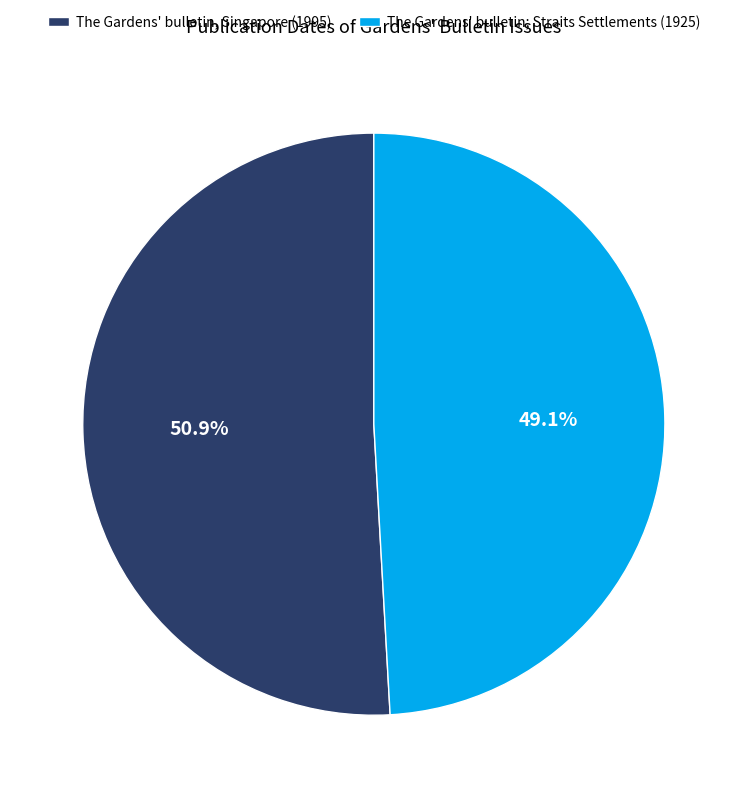

To the nearest percent, what is the difference between the The Gardens' bulletin, Singapore (1995) and The Gardens' bulletin; Straits Settlements (1925) slice percentages?

2%